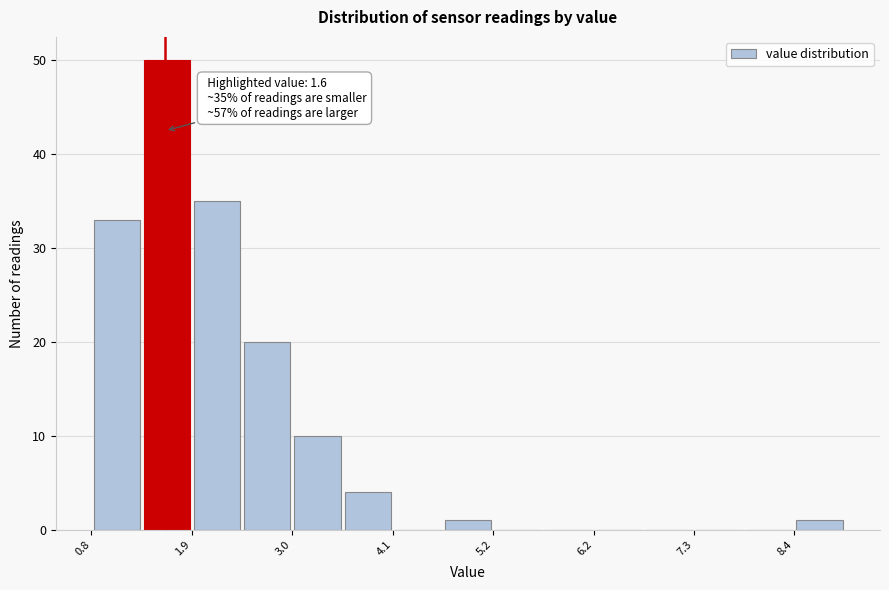

Around what value on the x-axis is the tallest bar? Give the approximate position of its centre, as read against the axis.

1.6